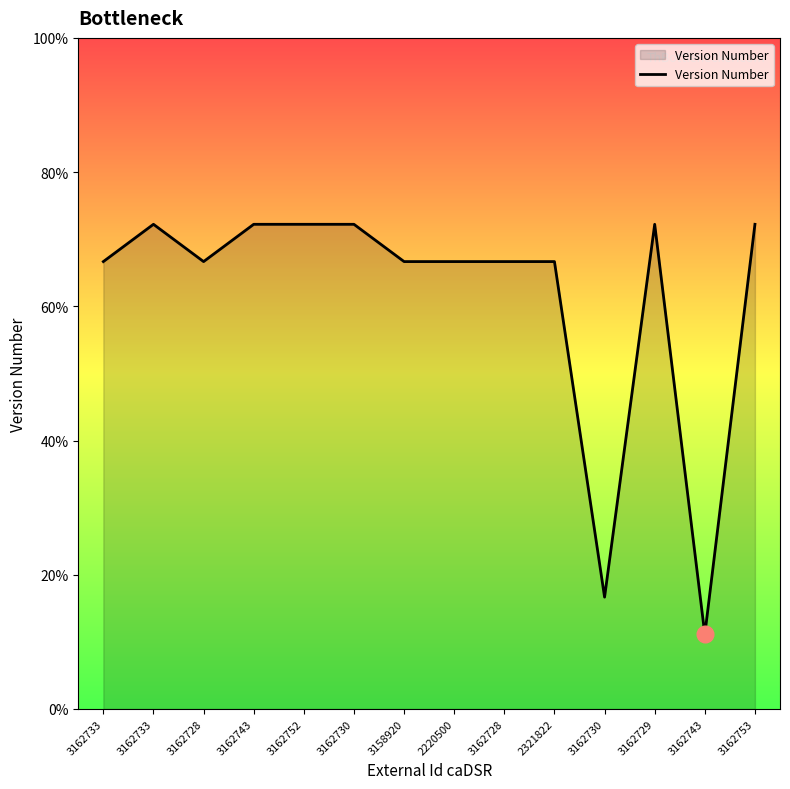

At which category does the chart reach its peak across all series?

3162733